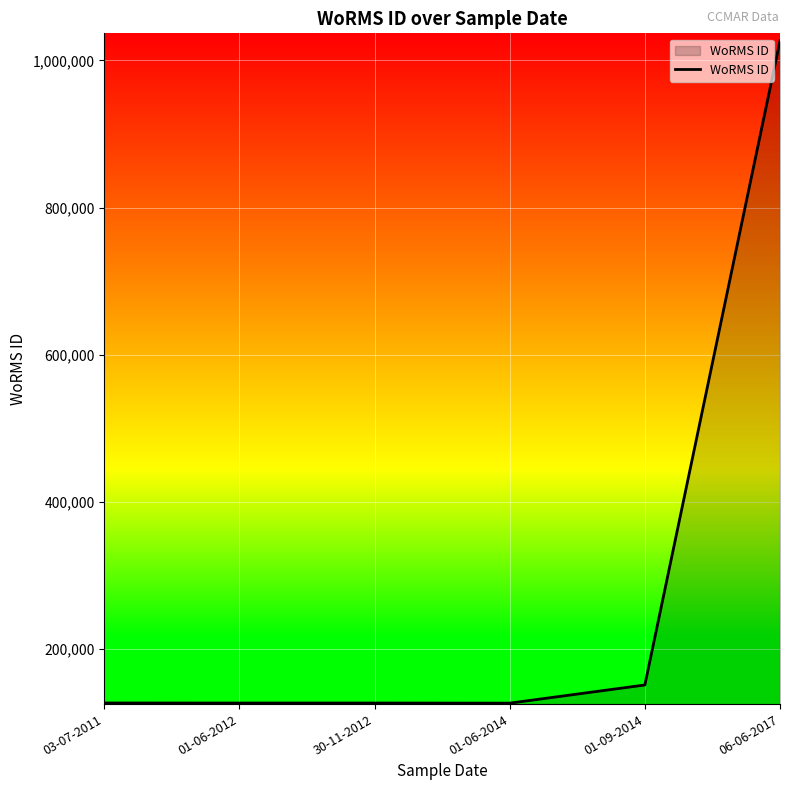

At which label is the value closest to 576705?

01-09-2014